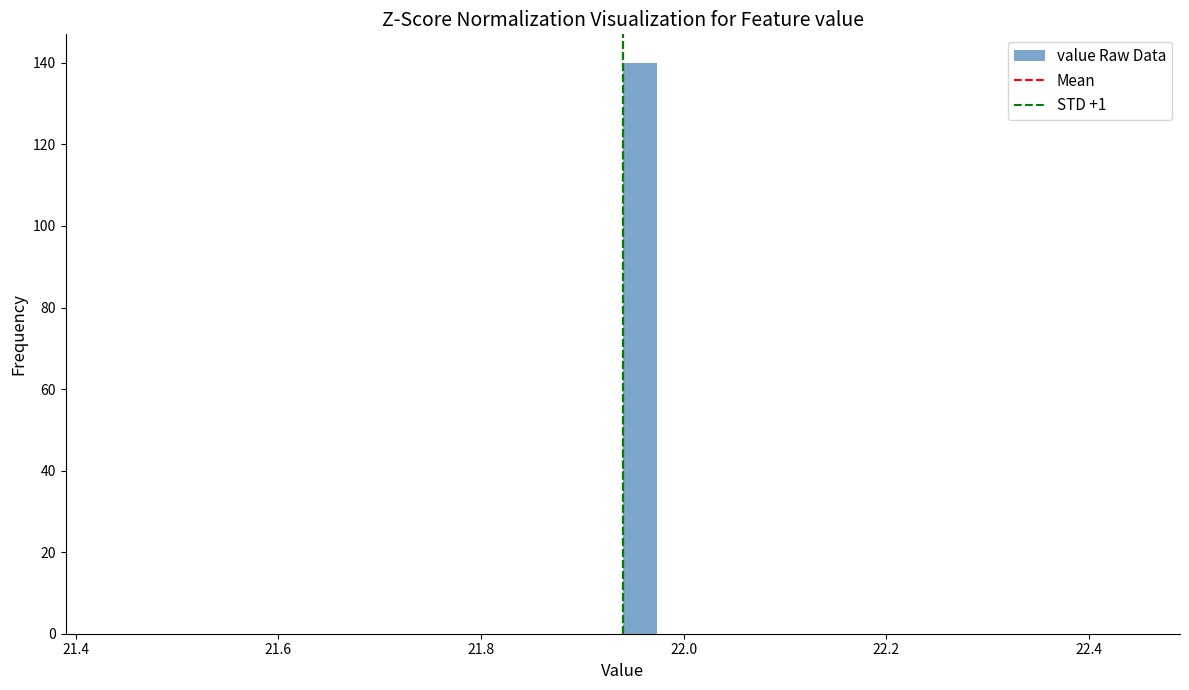

Around what value on the x-axis is the tallest bar? Give the approximate position of its centre, as read against the axis.

21.96